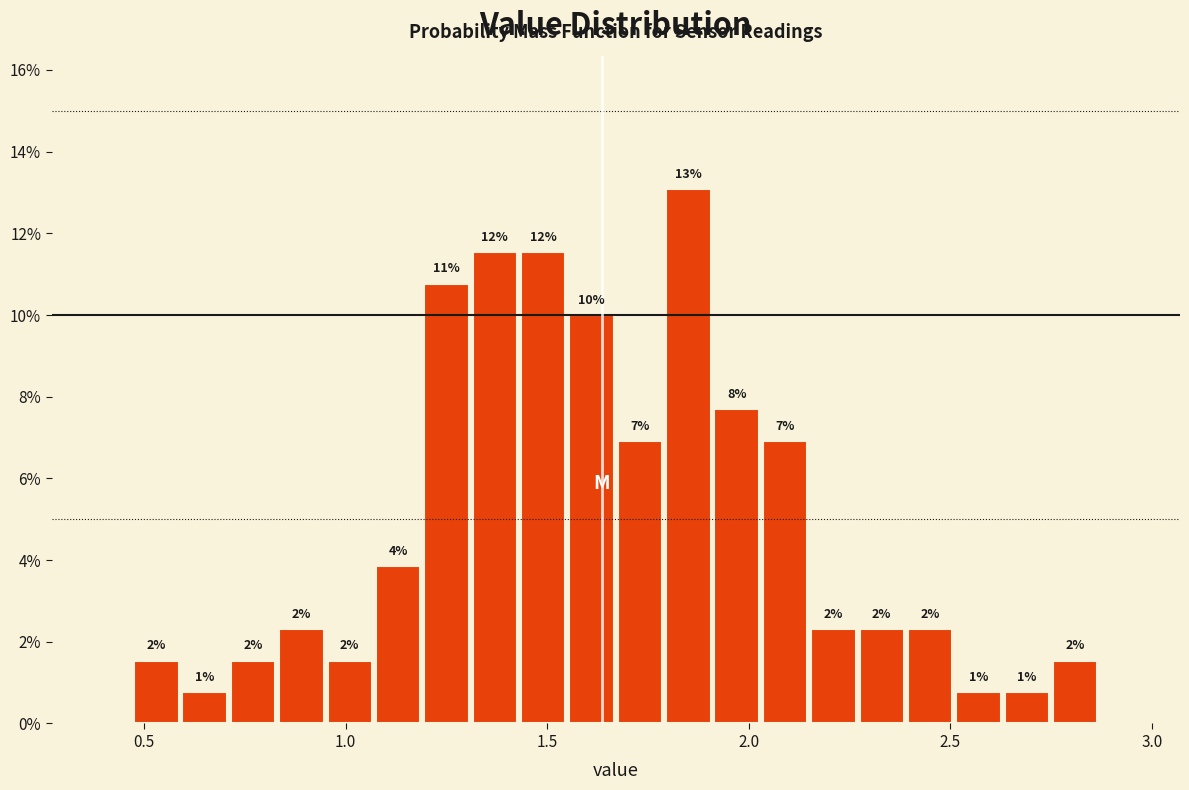

Around what value on the x-axis is the tallest bar? Give the approximate position of its centre, as read against the axis.

1.85